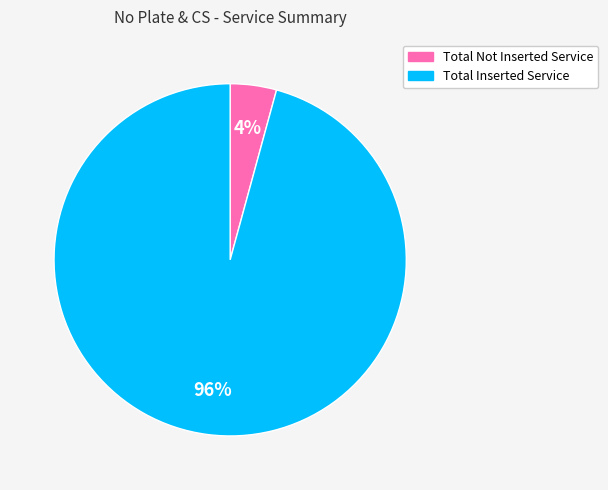

The Total Inserted Service slice represents 96% of the pie. True or false?

True